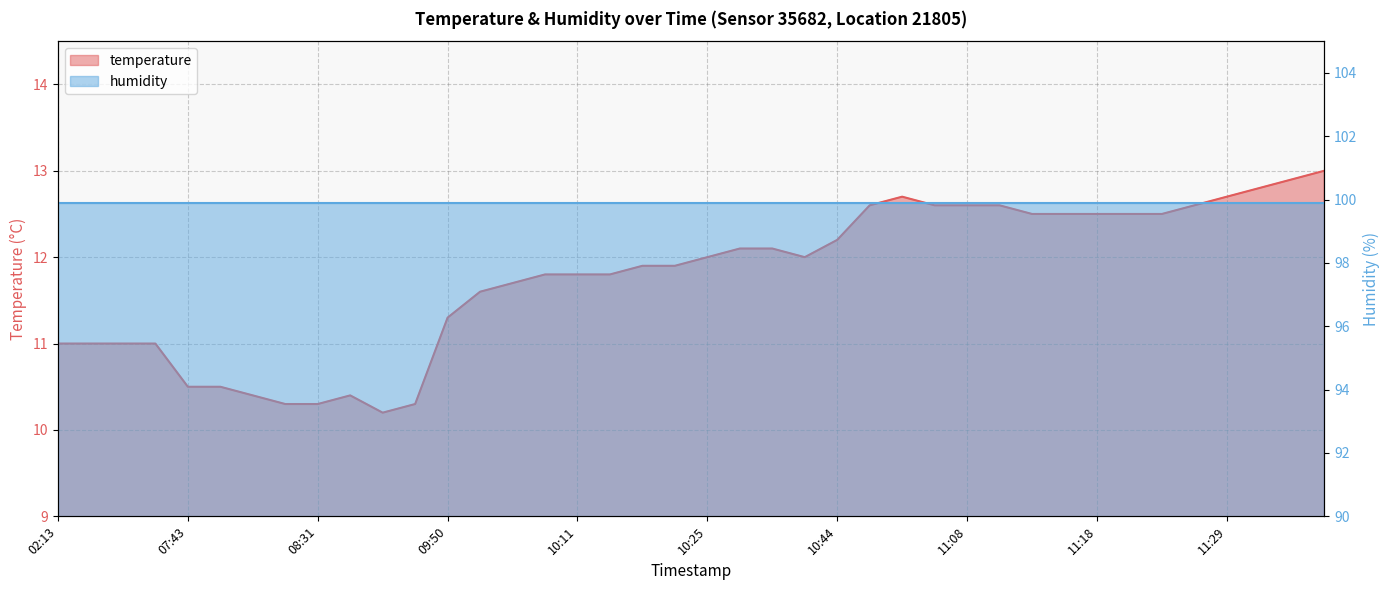

Does the chart have visible grid lines?

Yes